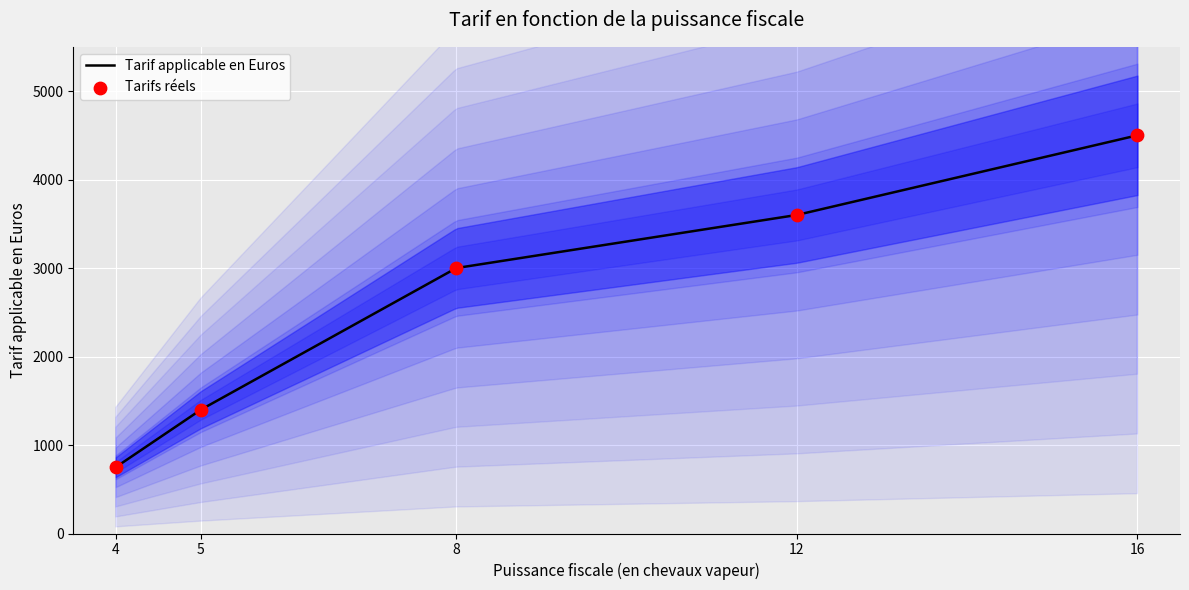

What is the change in value from 12 to 16?

+900